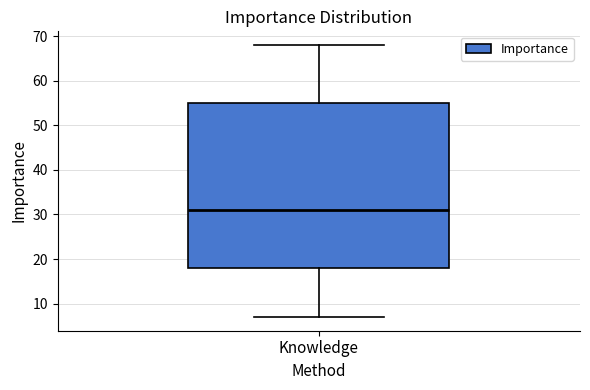

Transcribe this box plot: give where the median line is, the range the box spans, and where the two whiskers end, as read against the y-axis. The values are not printed on the chart, so give them approximately, as read against the axis.

median 31, box 18 to 55, whiskers 7 to 68